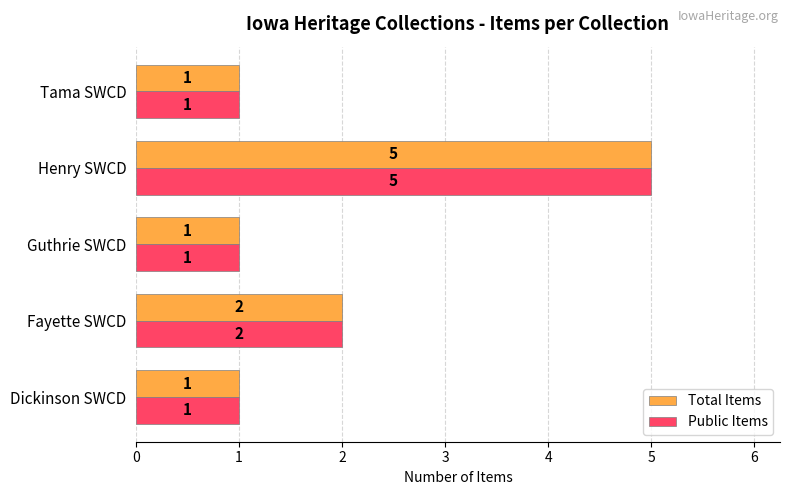

How many values in the Public Items series exceed 1?

2